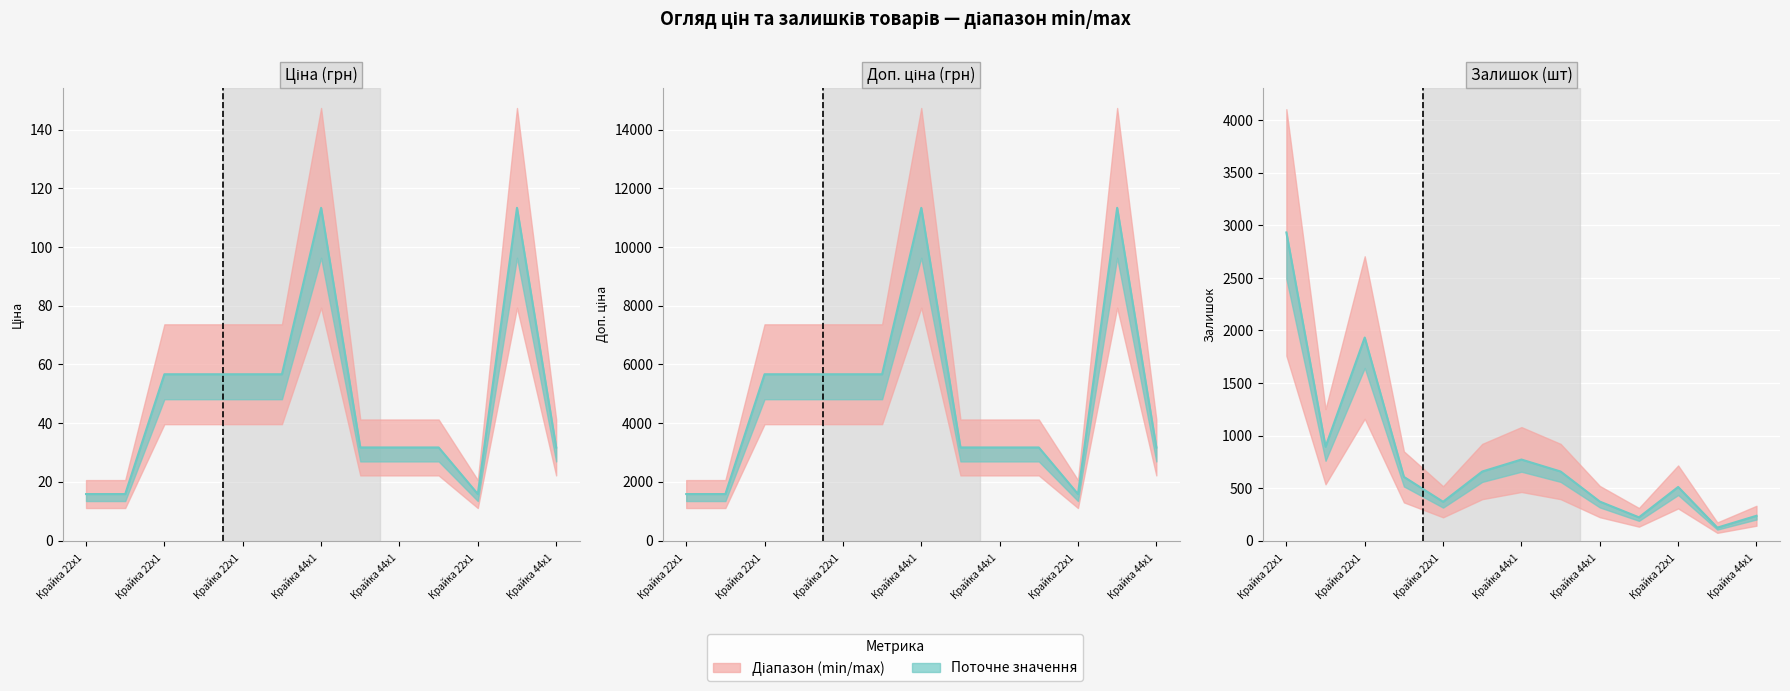

Which series has the widest spread of values?

Доп. ціна